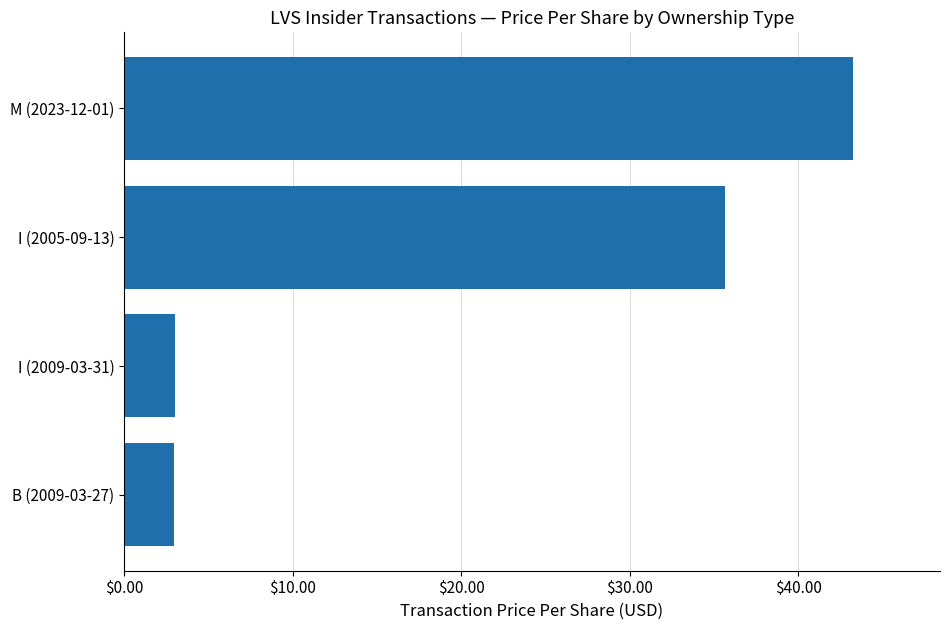

How many data points does each series have?

4